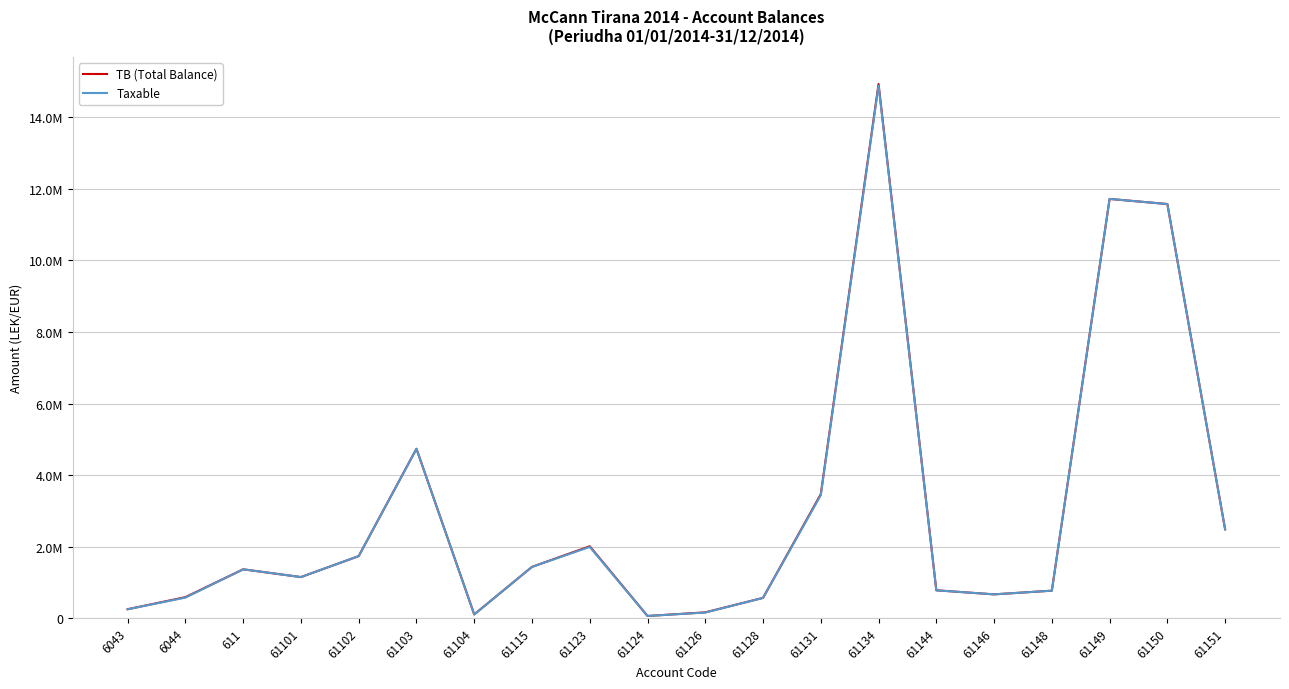

How many interior local peaks does the Taxable series have?

5